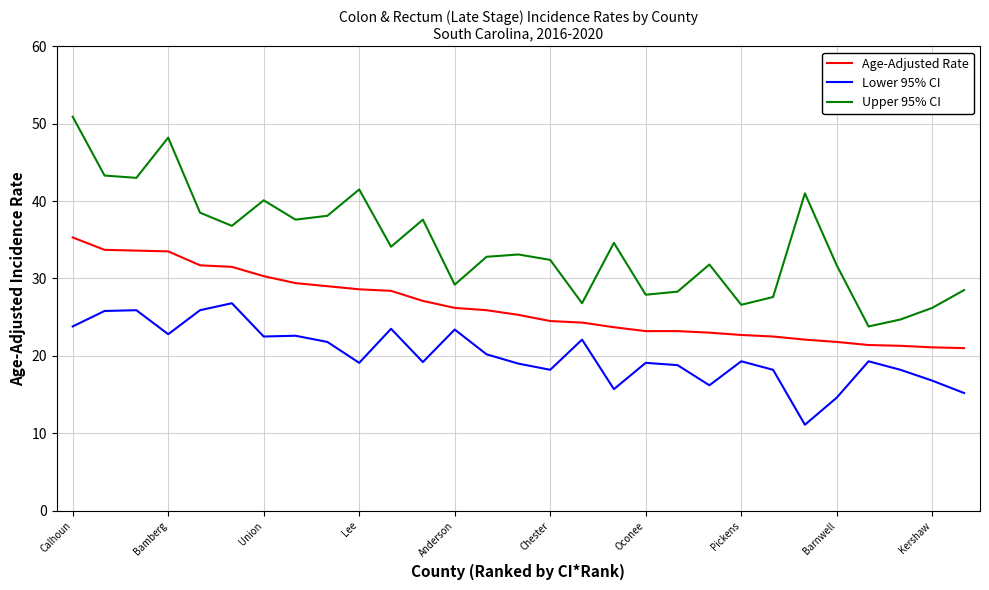

True or false: Age-Adjusted Rate and Upper 95% CI cross at least once.

False